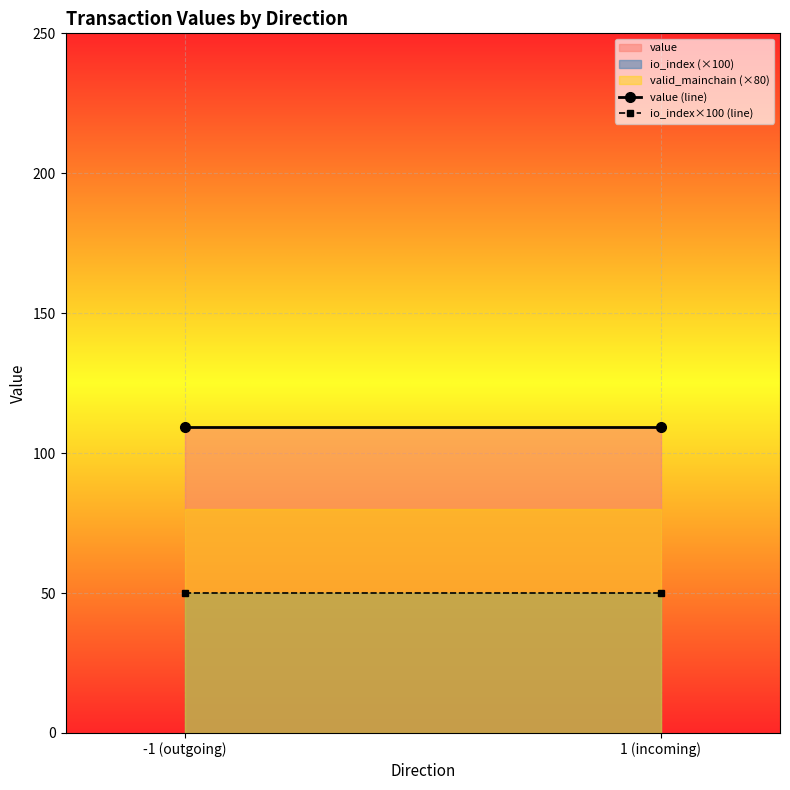

At which category does the chart reach its peak across all series?

-1 (outgoing)